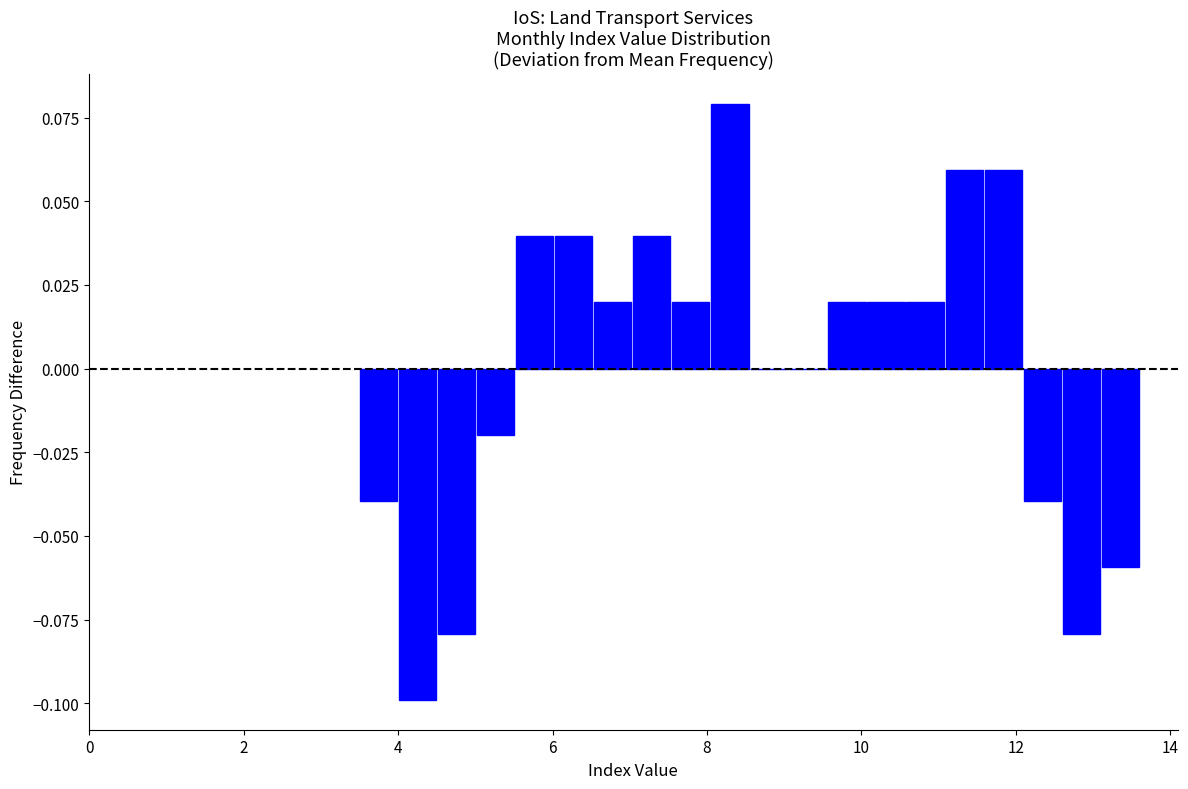

Read against the x-axis, roughly where is the centre of the tallest bar?

8.2